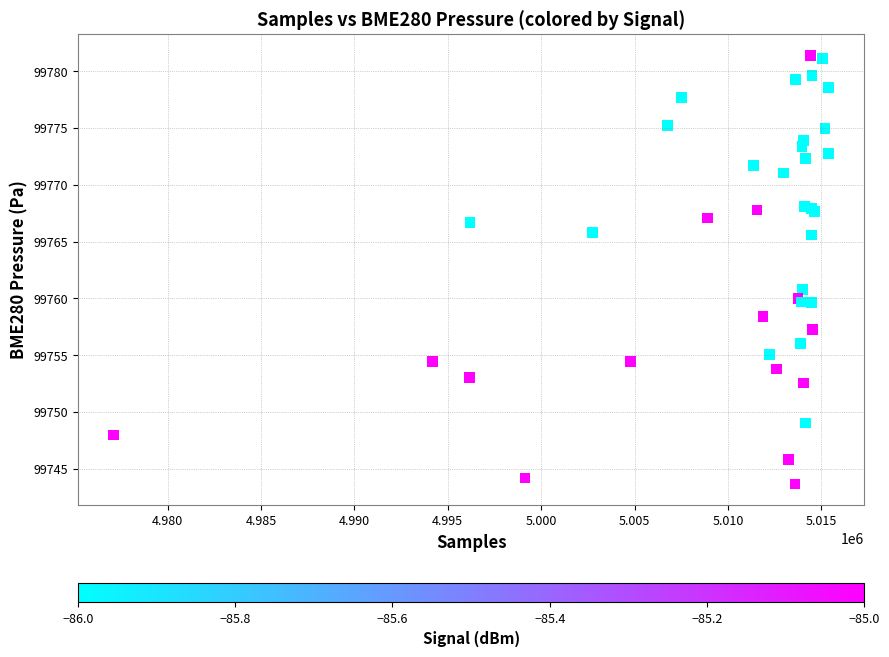

What Y value in the scatter plot is closest to 99762?

99760.8